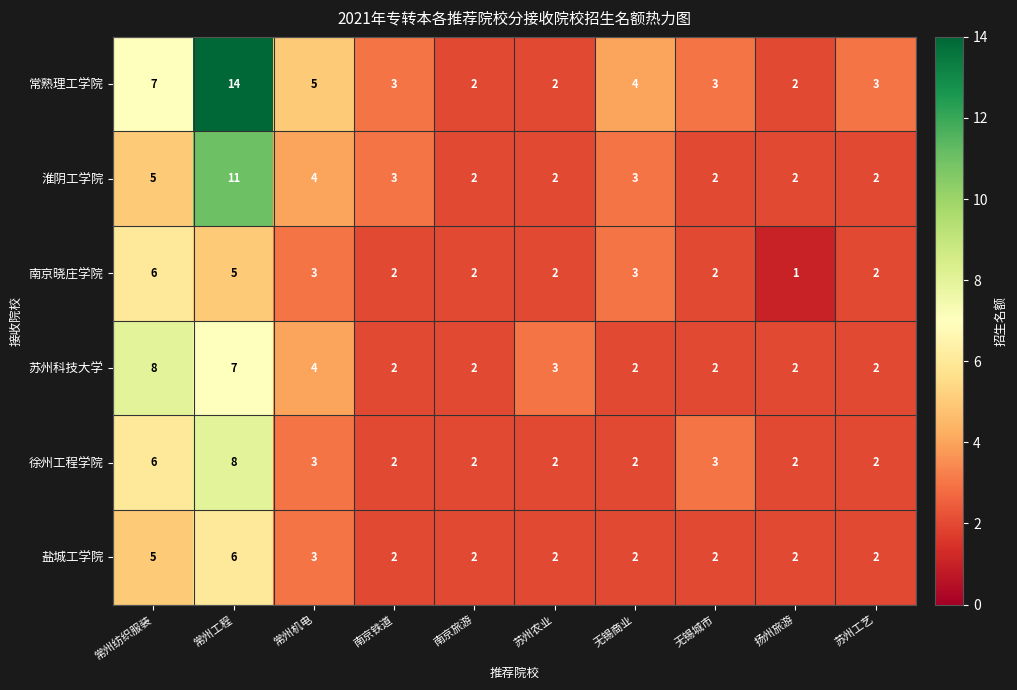

What is the difference between the maximum and minimum values in the 常熟理工学院 series?

12